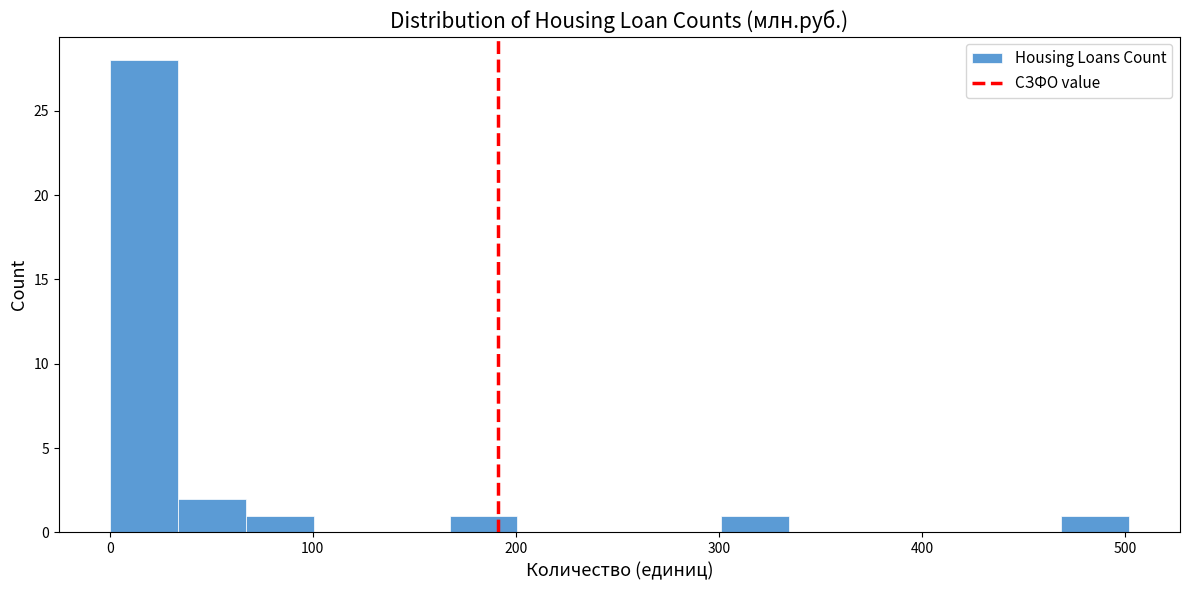

Read against the x-axis, roughly where is the centre of the tallest bar?

20